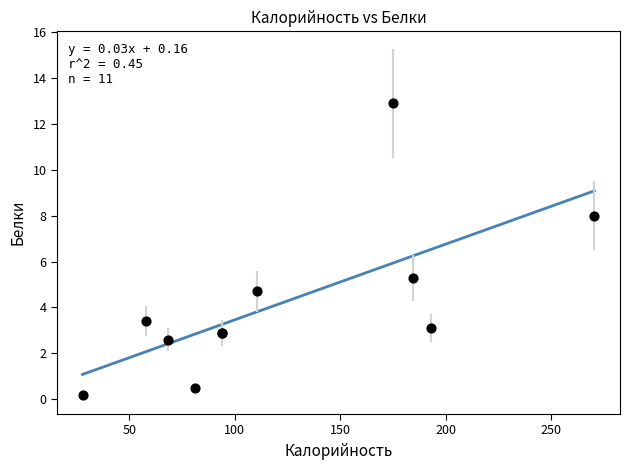

What Y value in the scatter plot is closest to 6?

5.3